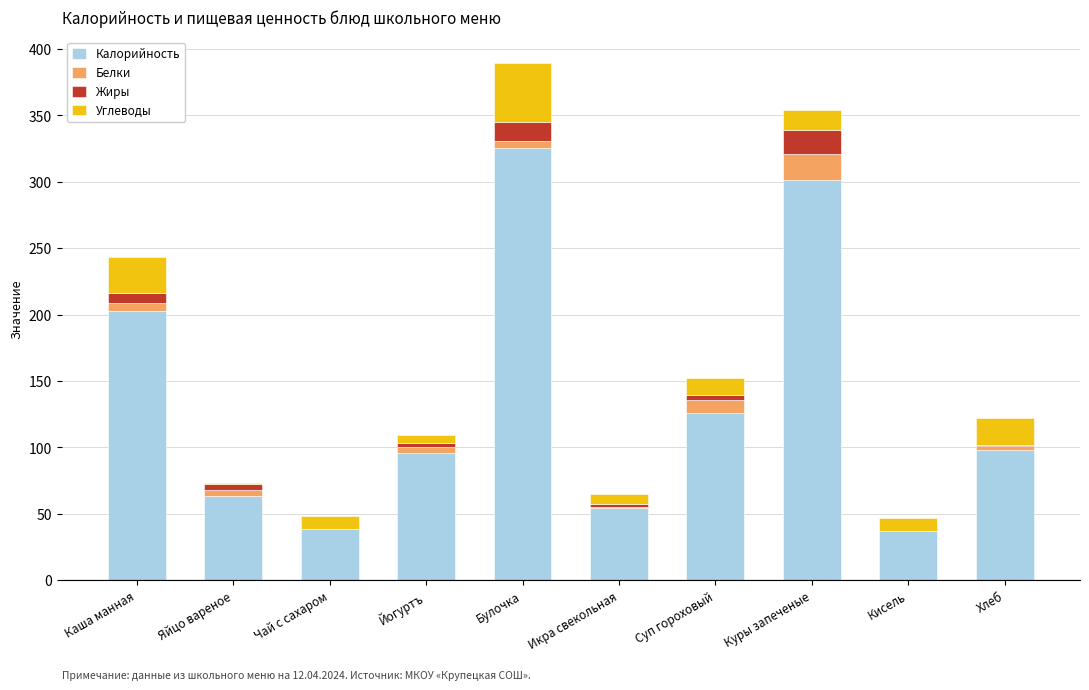

How many data points does each series have?

10